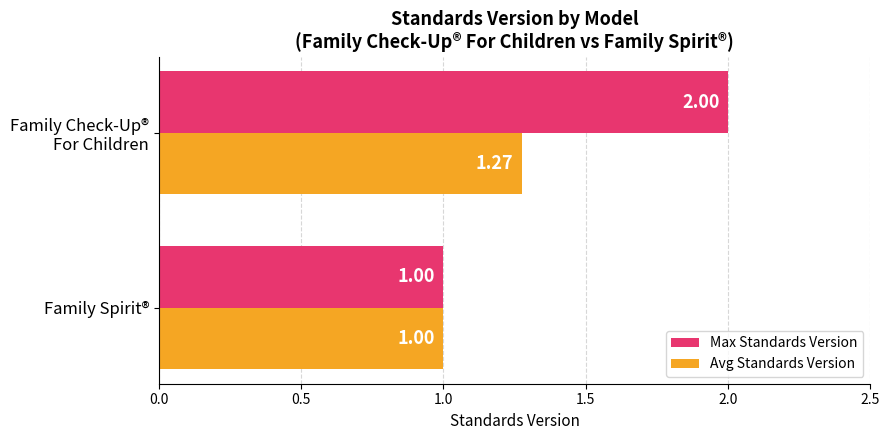

At which category does the chart reach its minimum across all series?

Family Spirit®